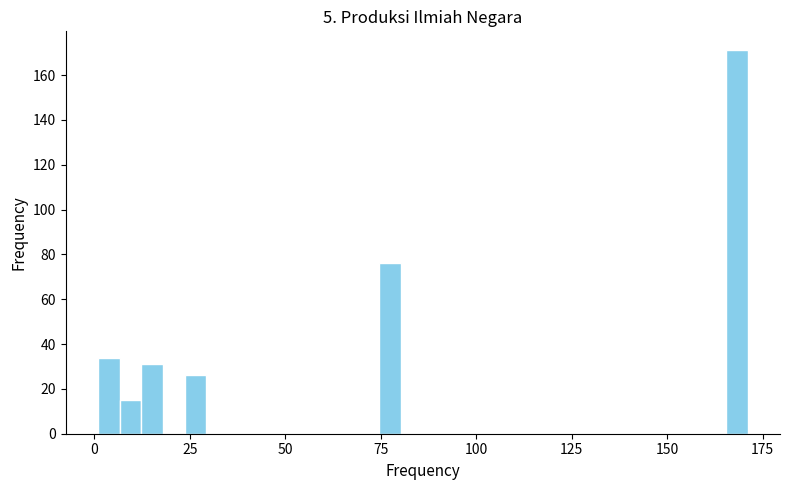

Around what value on the x-axis is the tallest bar? Give the approximate position of its centre, as read against the axis.

170